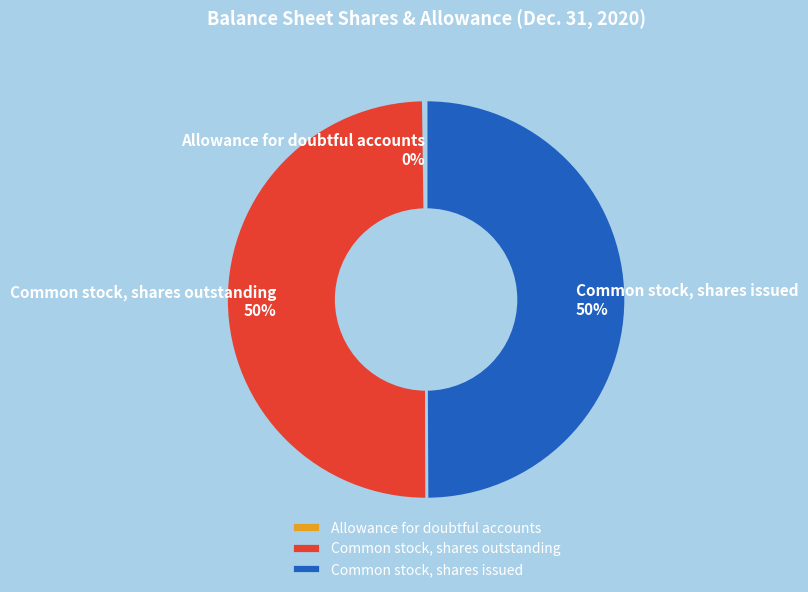

True or false: Common stock, shares outstanding accounts for 63% of the total.

False